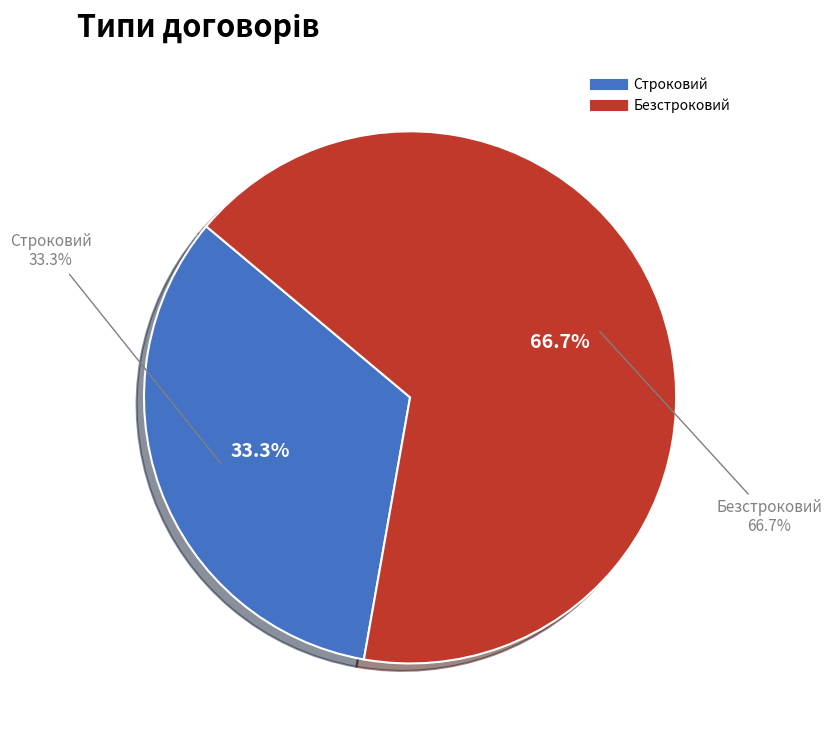

To the nearest percent, what portion does Строковий represent?

33%